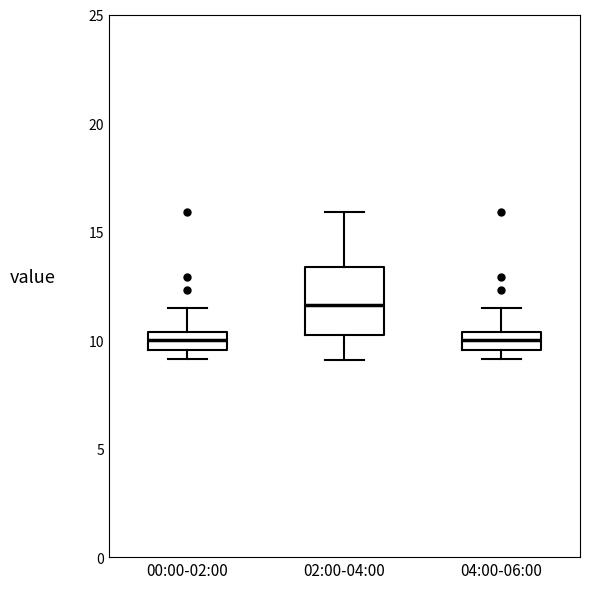

Where does the median line of the box for 00:00-02:00 sit on the y-axis? The values are not printed on the chart, so give them approximately, as read against the axis.

10.0